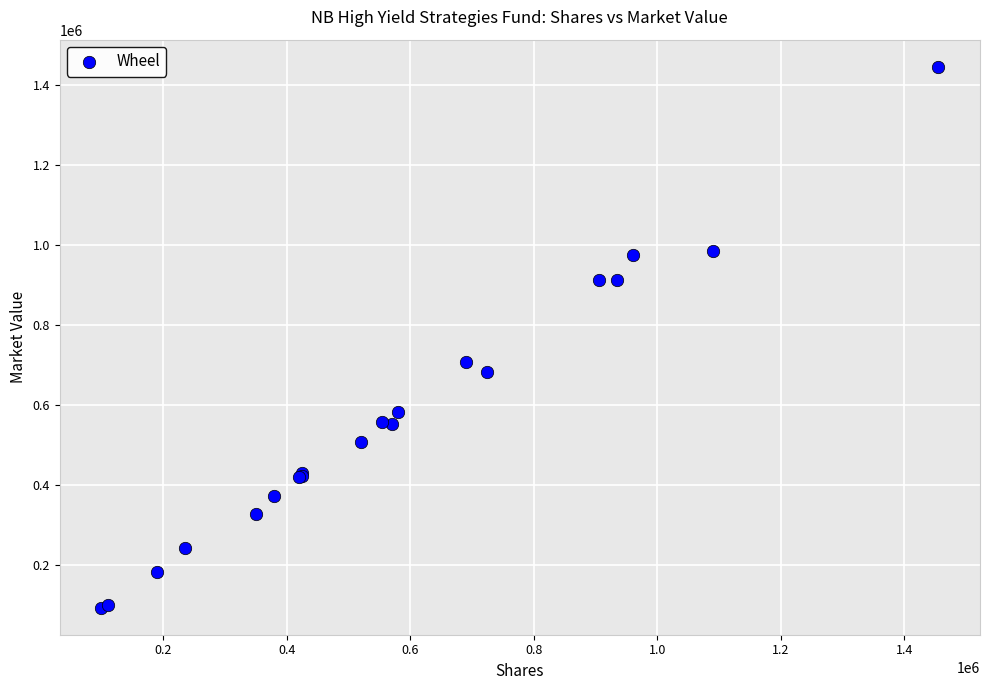

What Y value in the scatter plot is closest to 770286?

708923.9